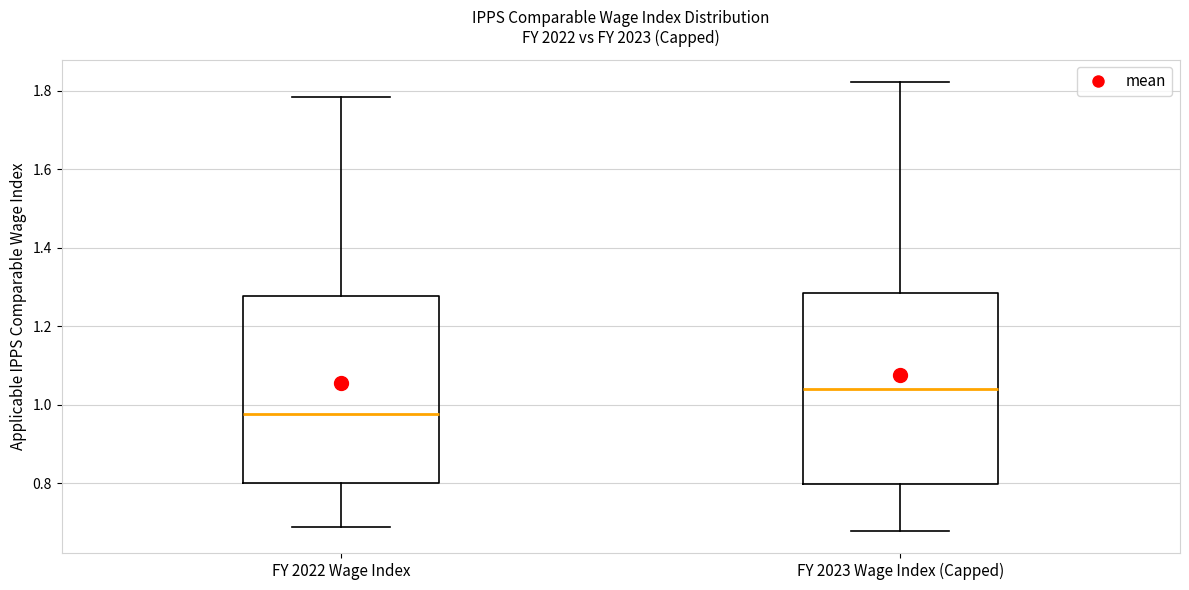

Which box's median line is the highest?

FY 2023 Wage Index (Capped)